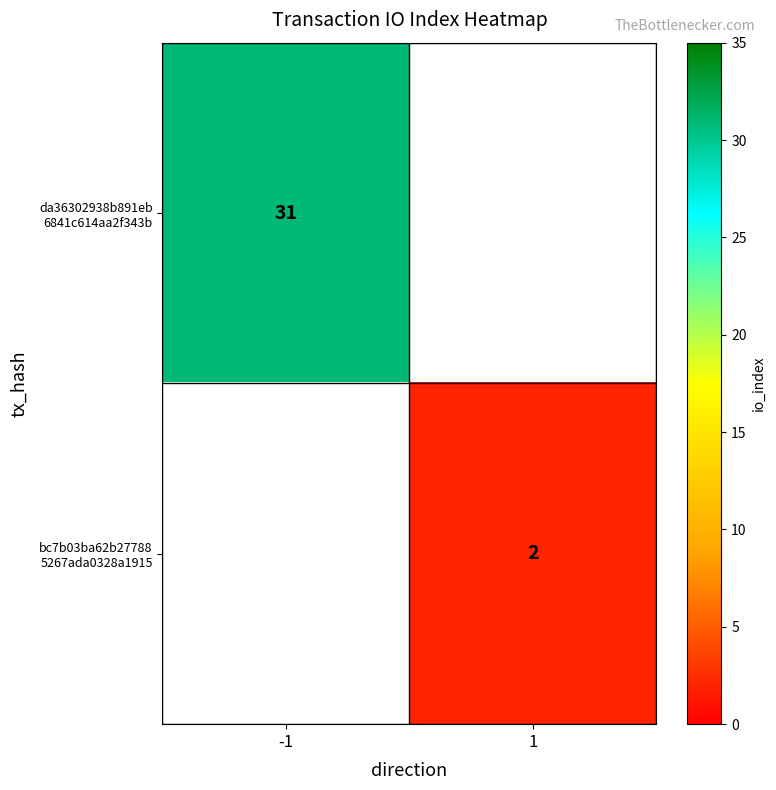

How many categories are shown in the chart?

2